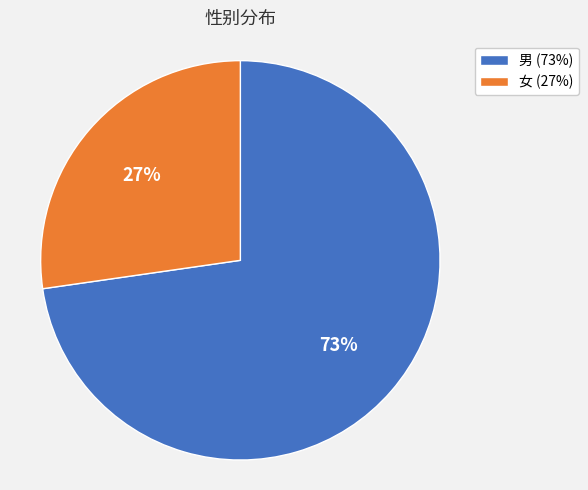

What is the smallest slice in the pie chart?

女